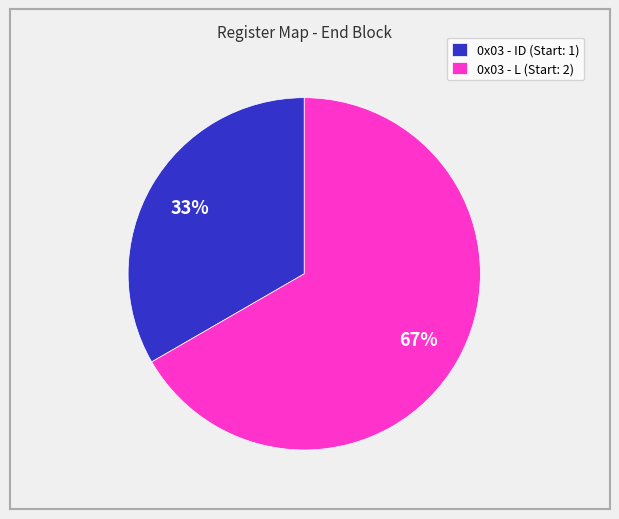

What percentage is the 0x03 - L (Start: 2) slice, to the nearest percent?

67%